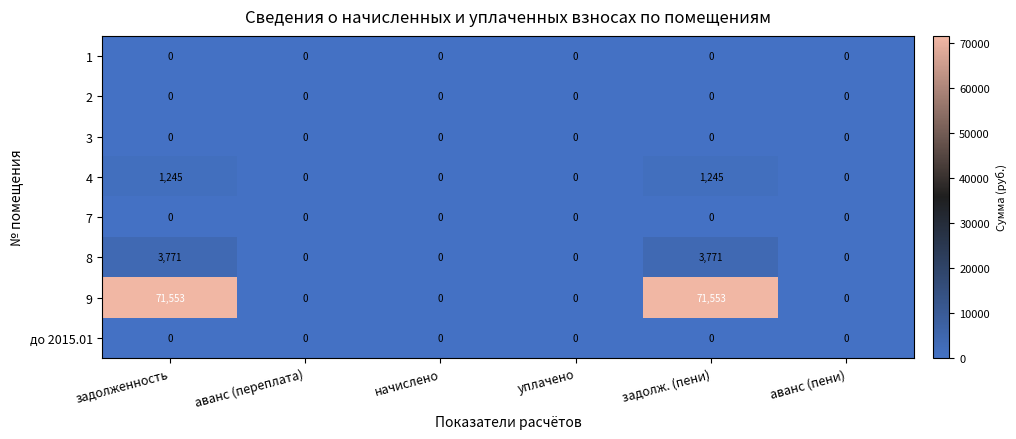

How many distinct data groups are displayed?

8